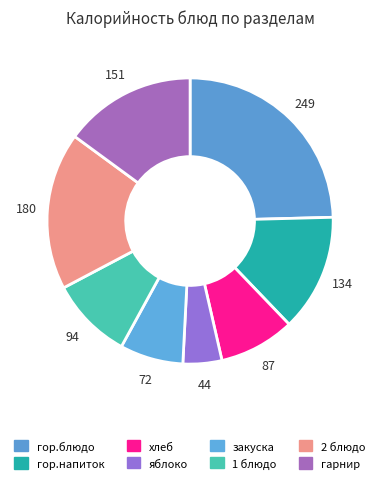

What percentage is the 2 блюдо slice, to the nearest percent?

18%